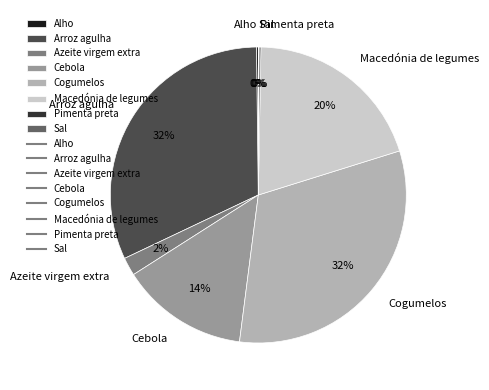

To the nearest percent, what is the combined percentage of Cogumelos and Macedónia de legumes?

52%